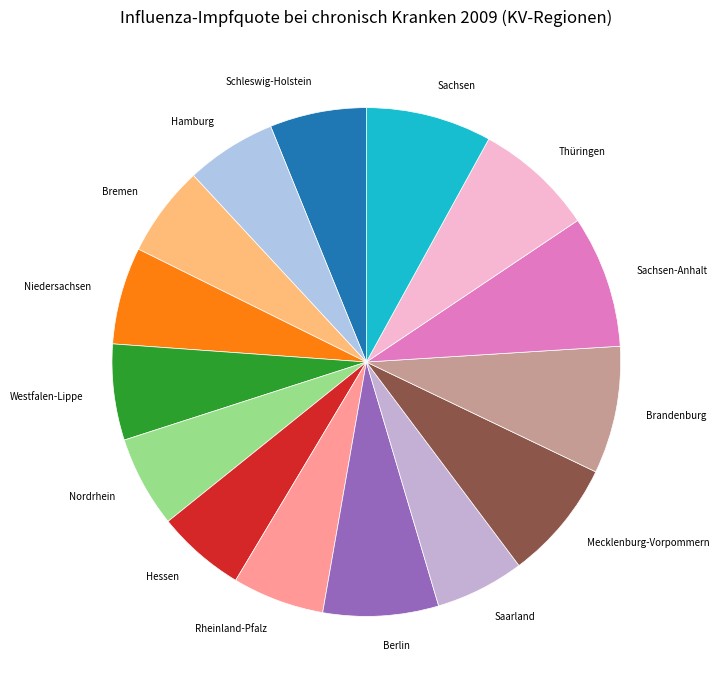

Between Niedersachsen and Sachsen, which is larger?

Sachsen